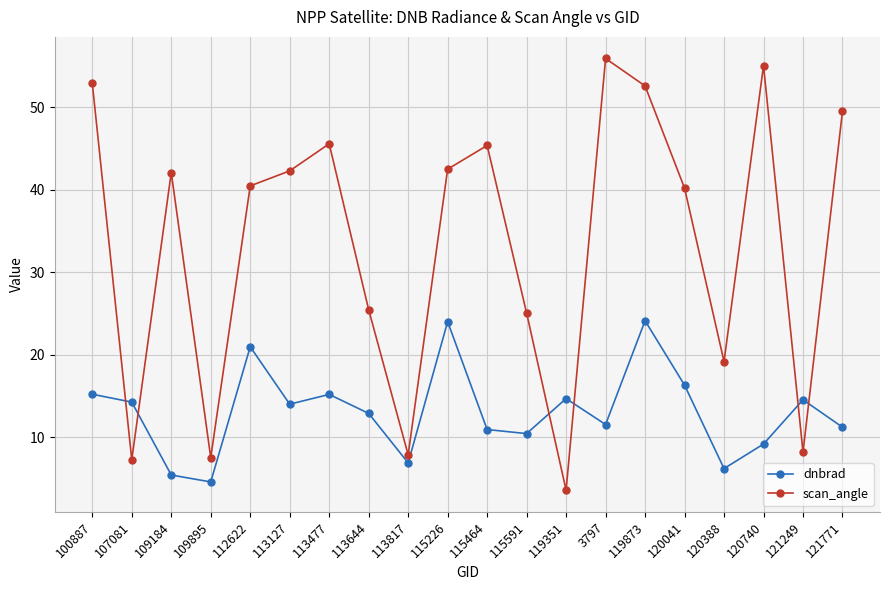

What is the difference between the maximum and minimum values in the dnbrad series?

19.5